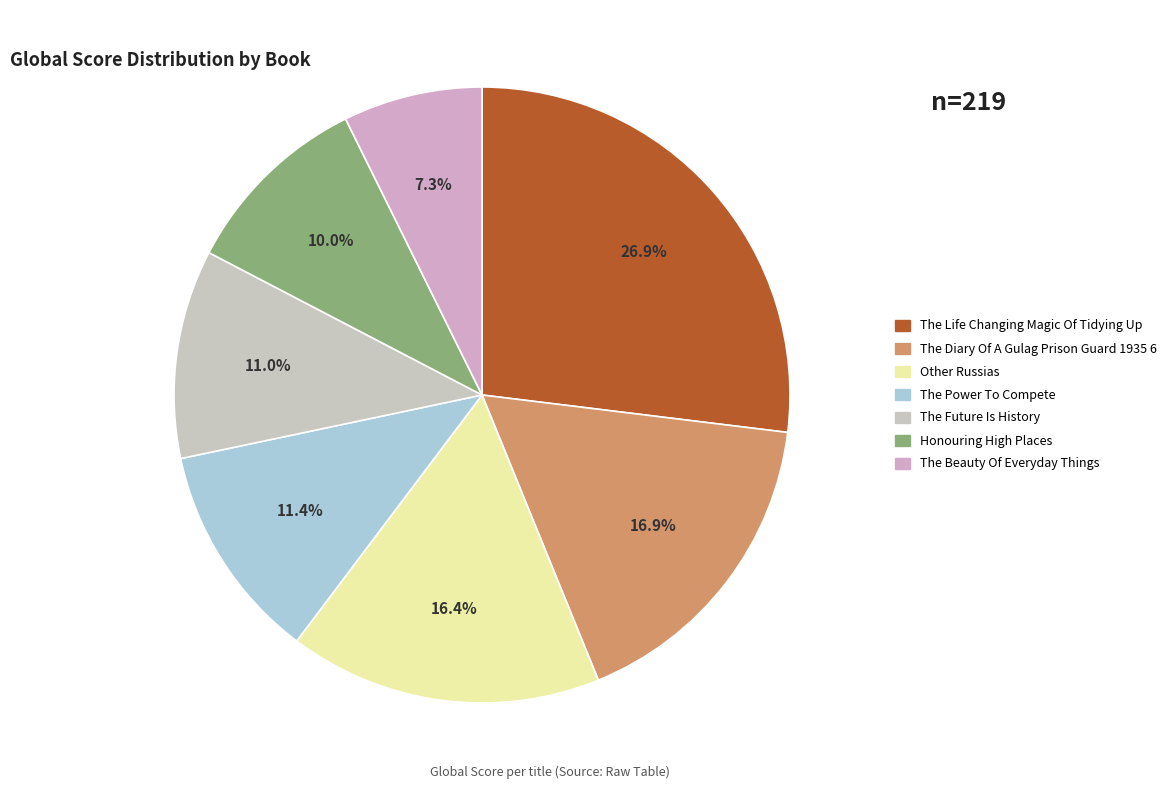

Is The Life Changing Magic Of Tidying Up the majority of the pie?

No